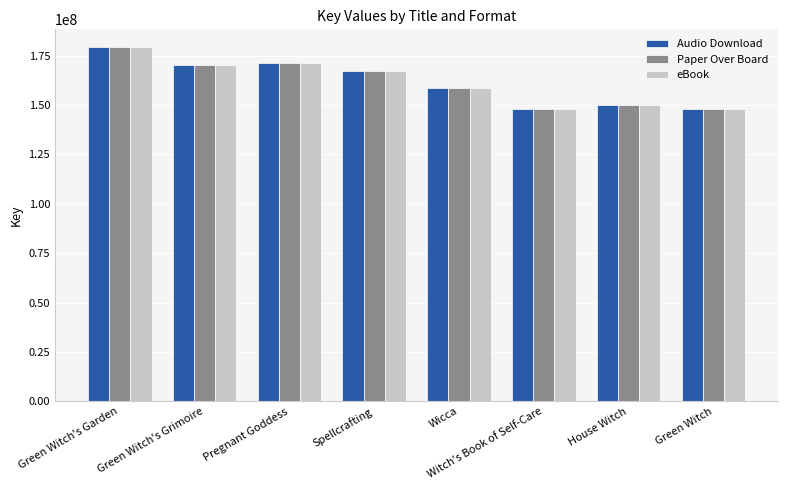

What is the difference between the Audio Download values at Green Witch's Garden and House Witch?

29404557